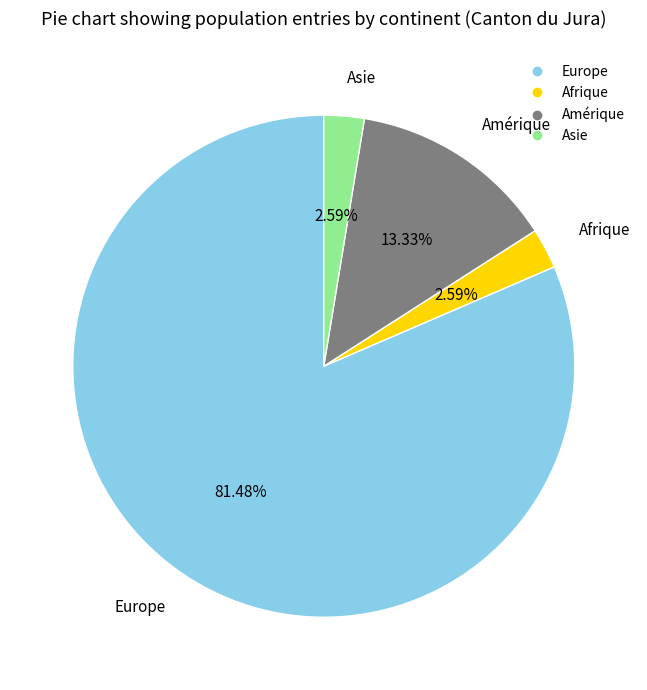

Does any single category account for the majority?

Yes